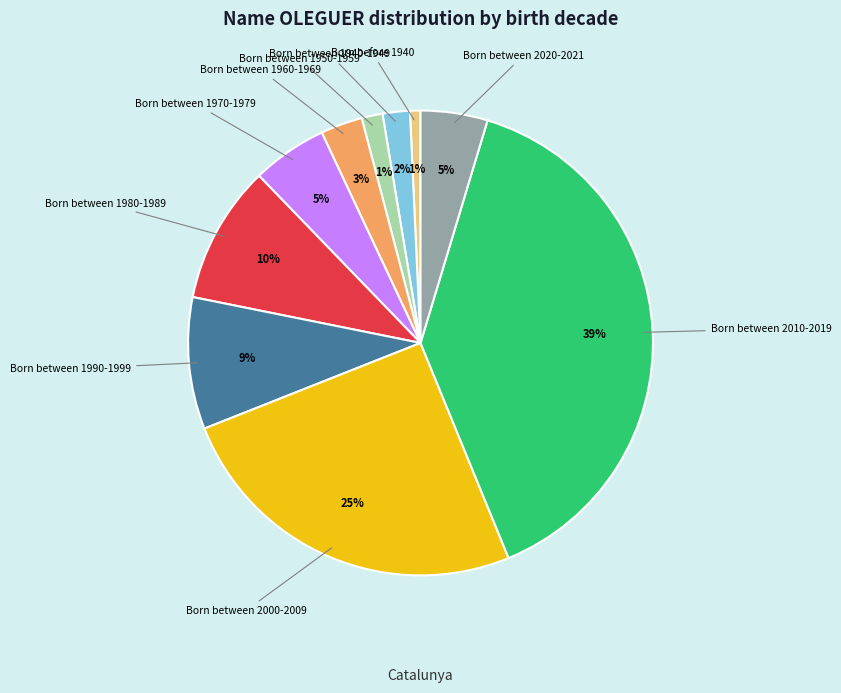

To the nearest percent, what is the average slice percentage?

10%